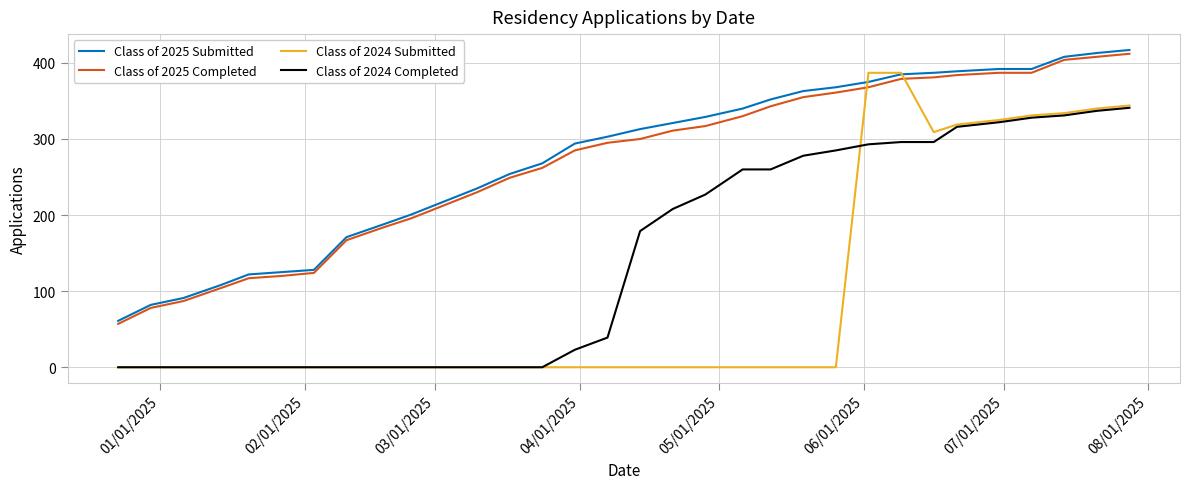

Count the number of data series in this chart.

4